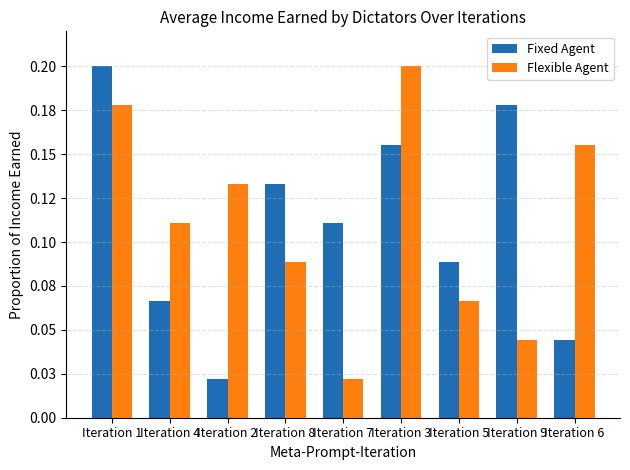

Which has a higher value, Iteration 5 or Iteration 4?

Iteration 5